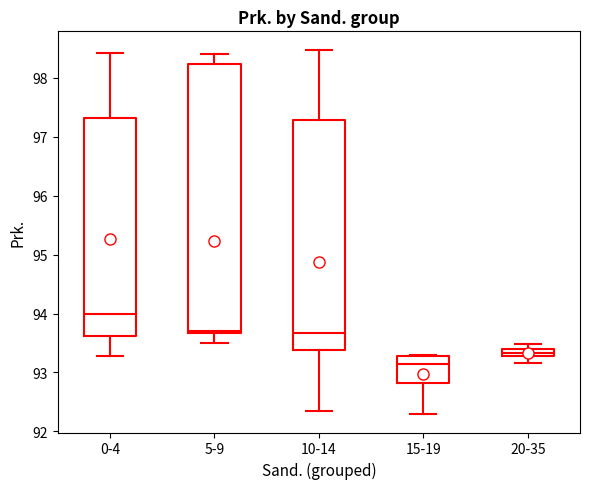

Which box's median line is the lowest?

15-19